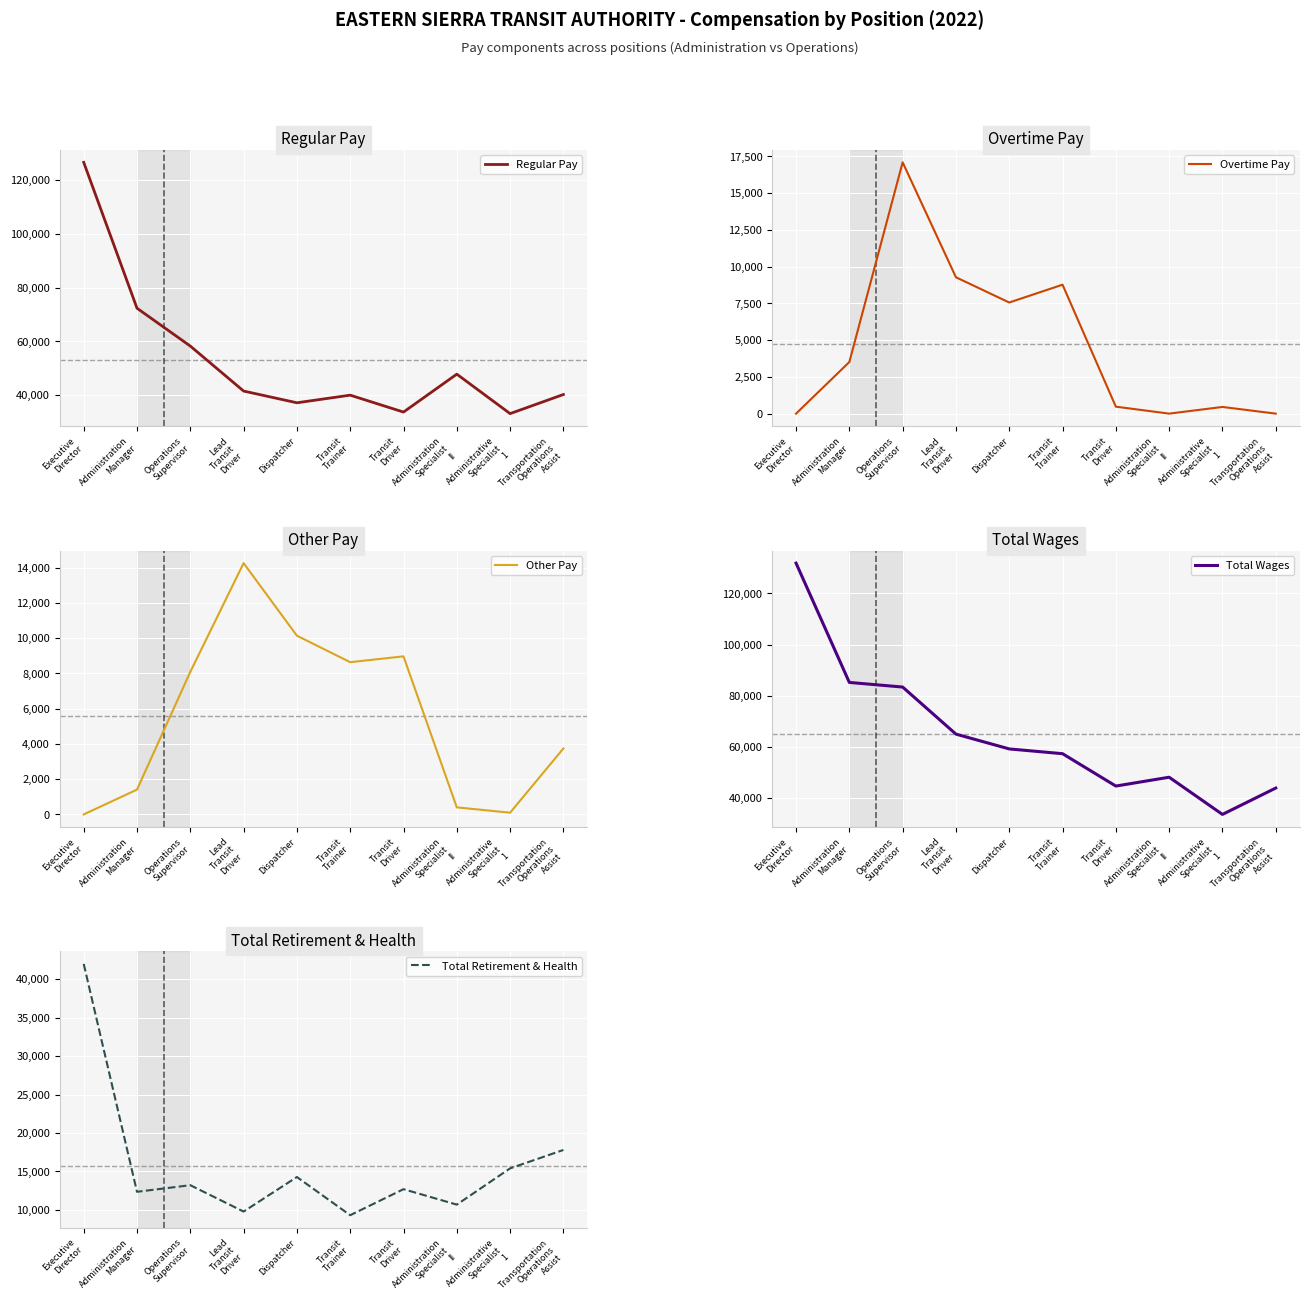

Rank the categories by Other Pay value from lowest to highest.

Executive
Director, Administrative
Specialist
1, Administration
Specialist
II, Administration
Manager, Transportation
Operations
Assist, Operations
Supervisor, Transit
Trainer, Transit
Driver, Dispatcher, Lead
Transit
Driver